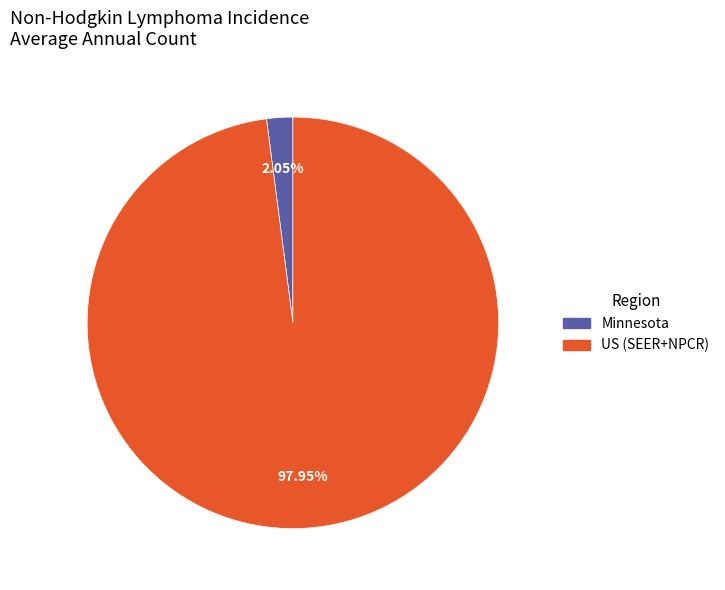

What is the ratio of the value at US (SEER+NPCR) to the value at Minnesota?

47.8